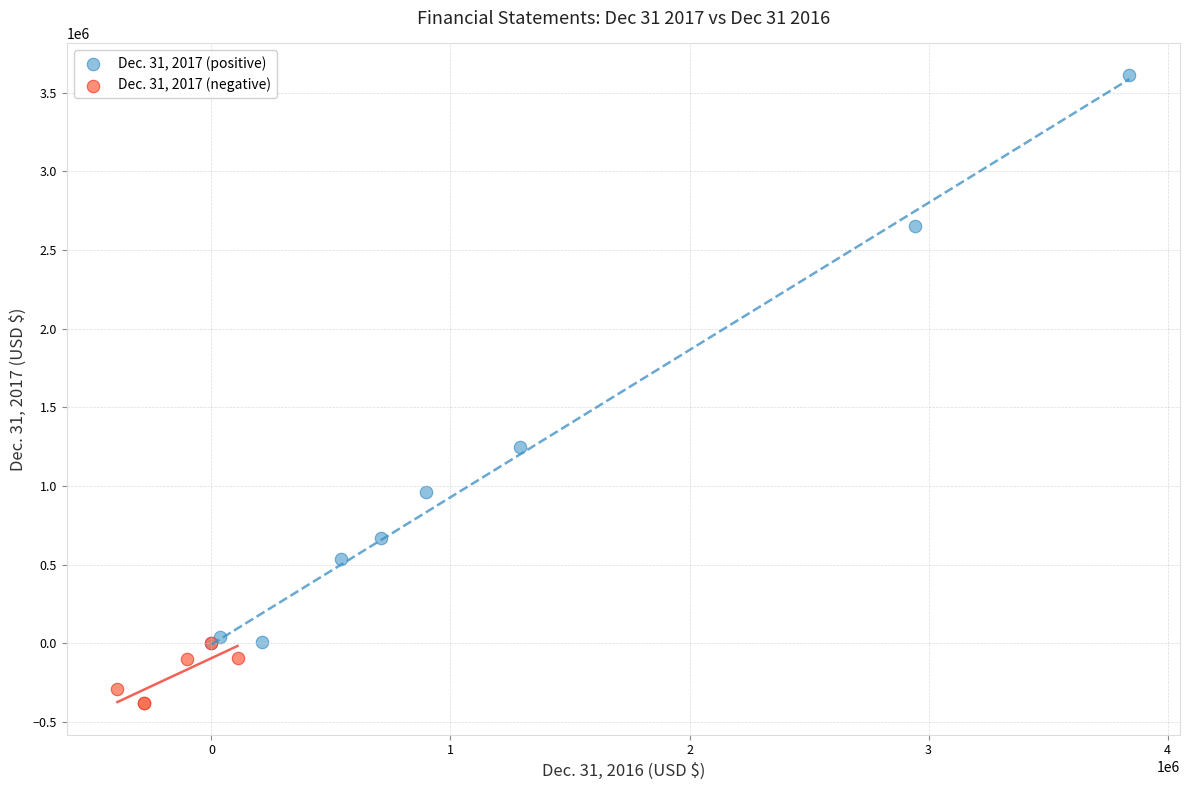

Which series contains the highest Y value?

Dec. 31, 2017 (positive)